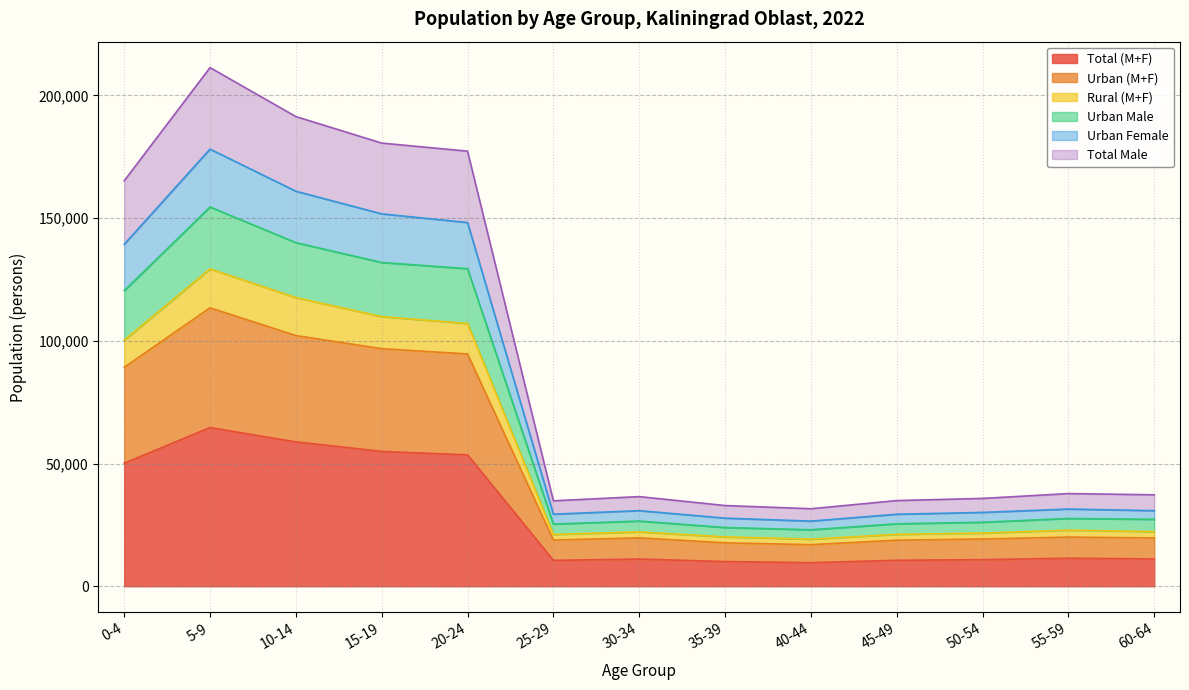

What are all the series names shown in the legend?

Total (M+F), Urban (M+F), Rural (M+F), Urban Male, Urban Female, Total Male